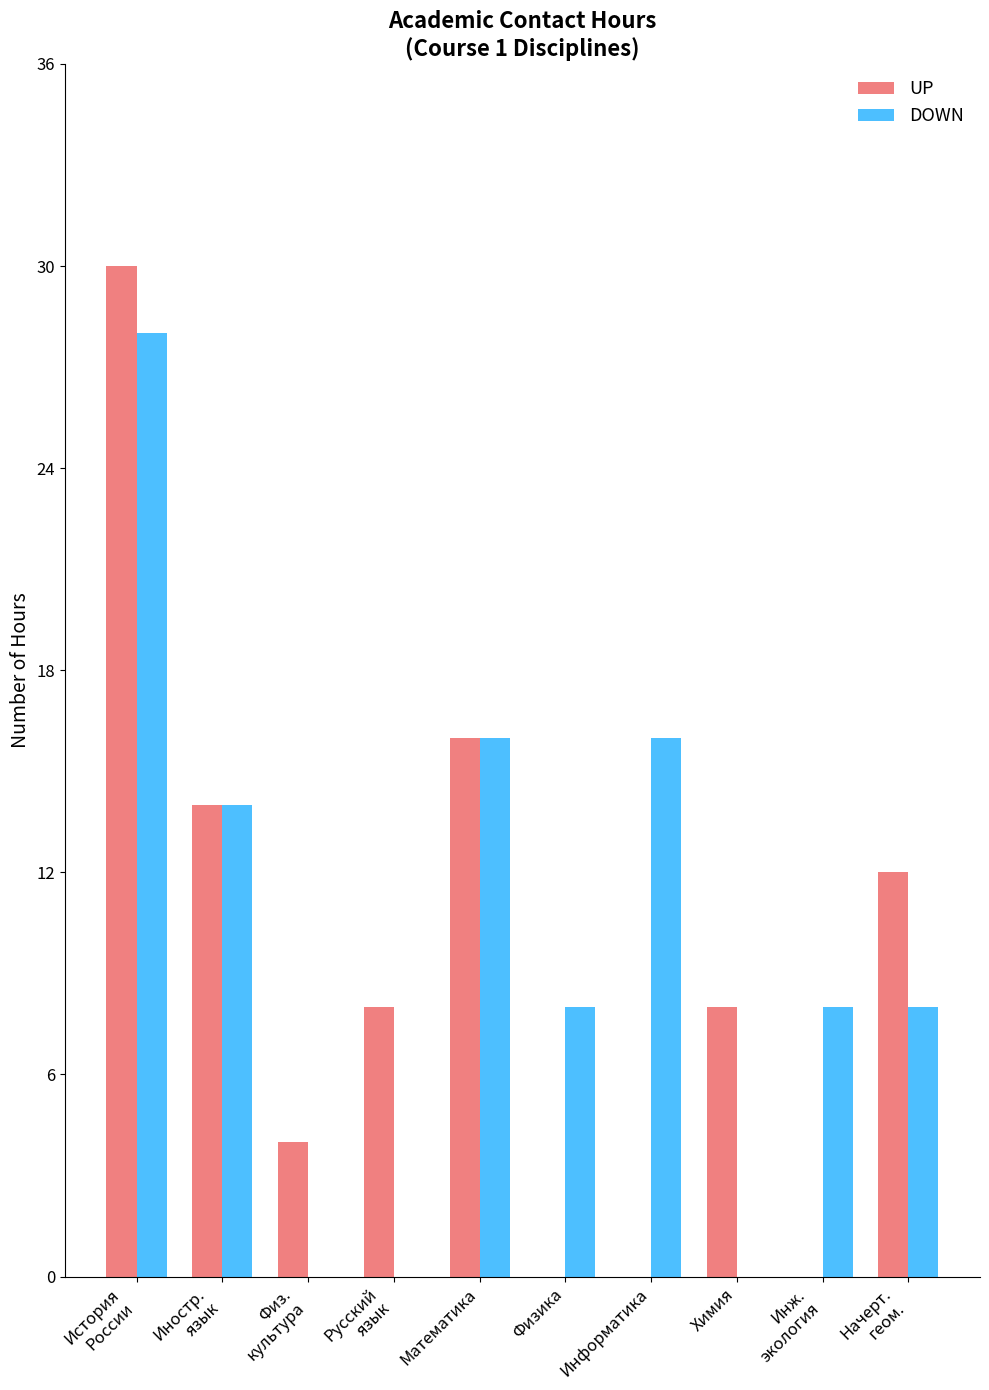

Which series has the largest total across all categories?

DOWN